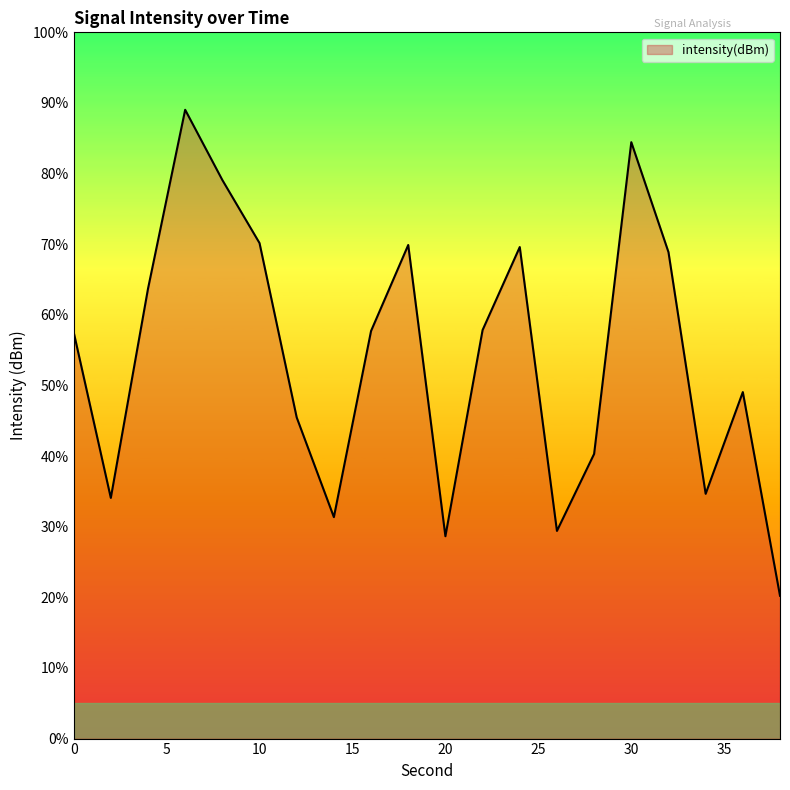

Does the chart have visible grid lines?

No